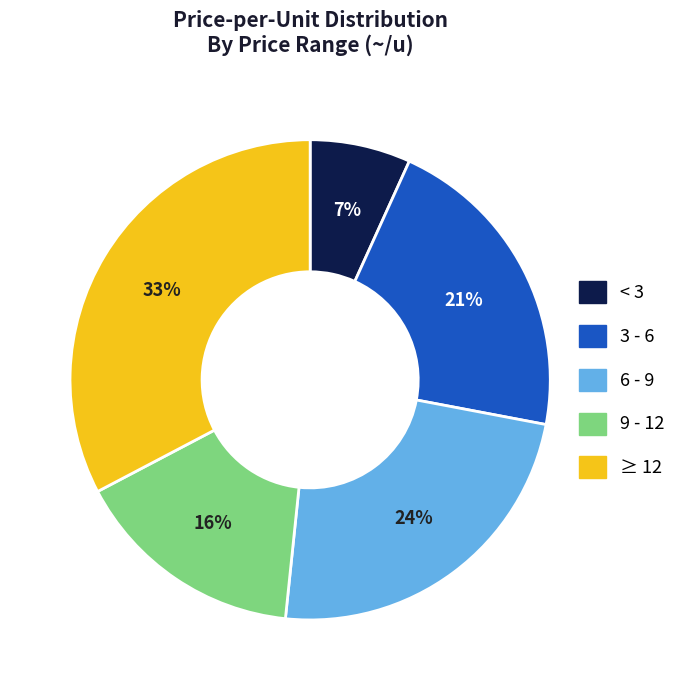

How many slices are in this pie chart?

5